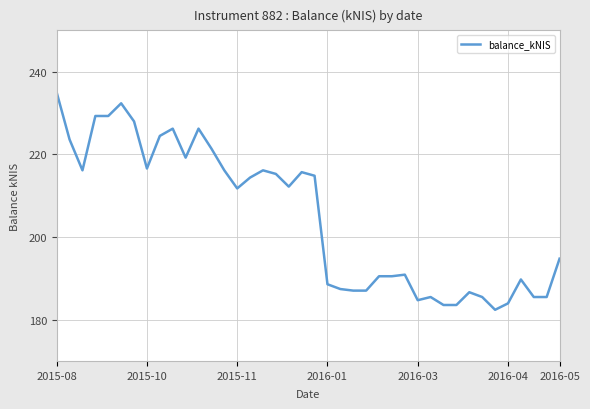

What is the greatest value displayed?

235.0